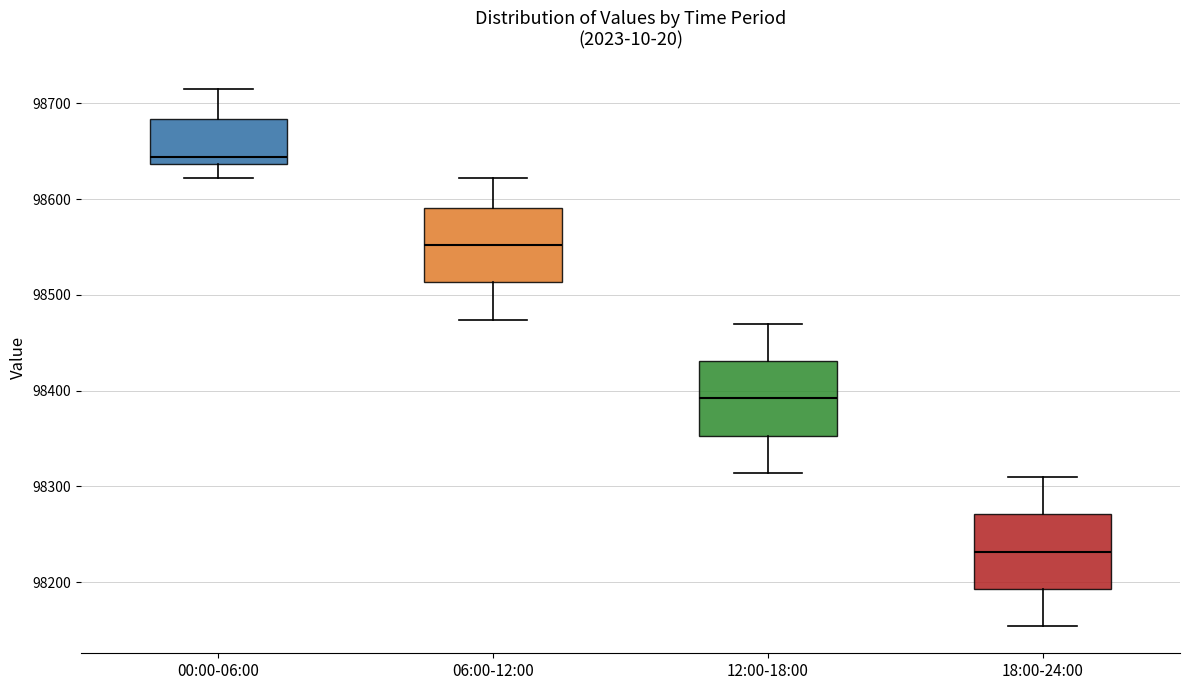

Which box's median line is the lowest?

18:00-24:00